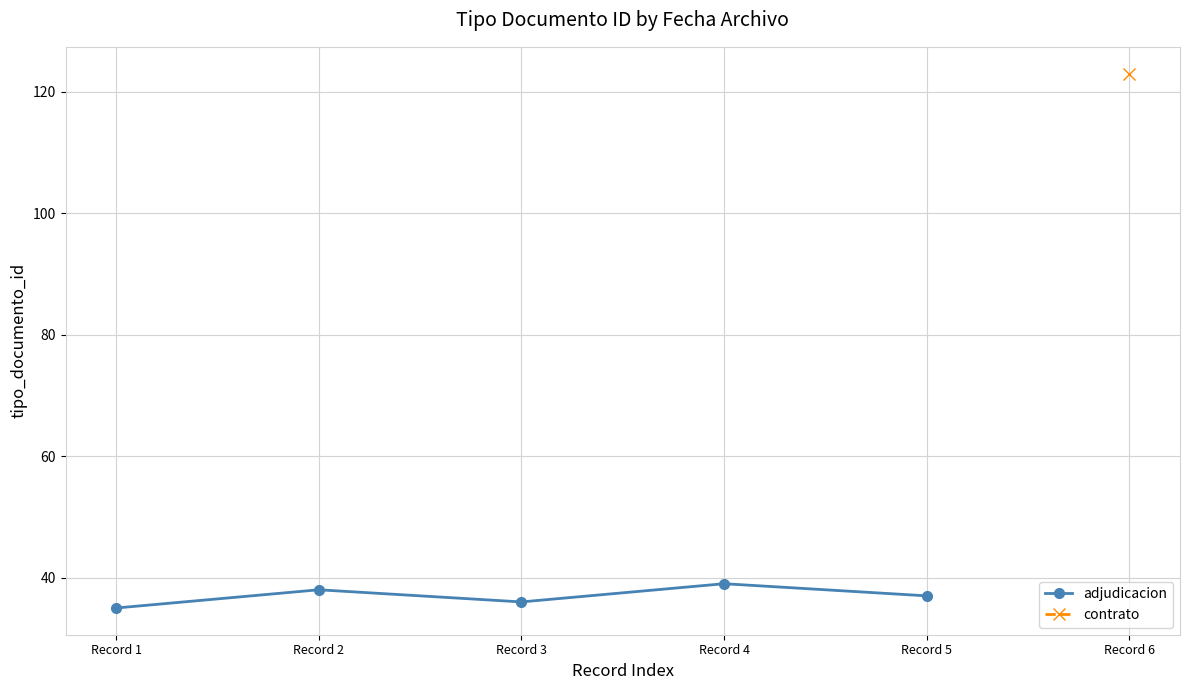

What is the maximum value shown in the chart?

39